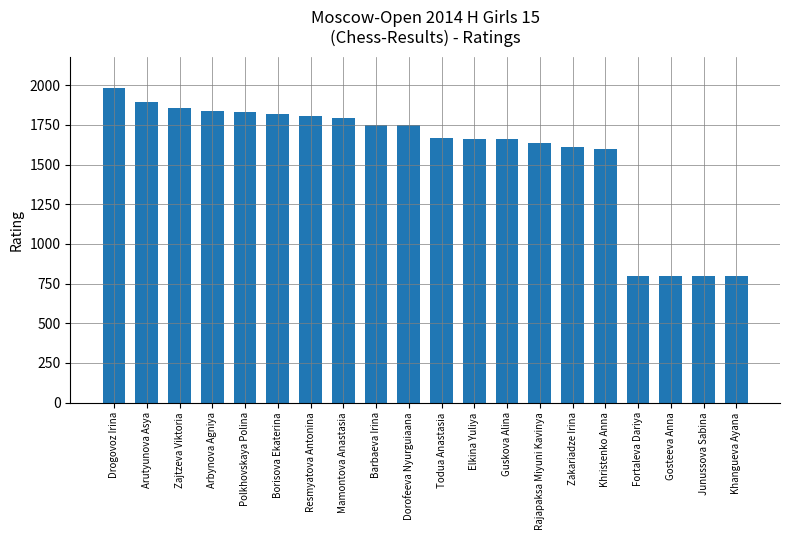

Which label corresponds to the largest value in the chart?

Drogovoz Irina